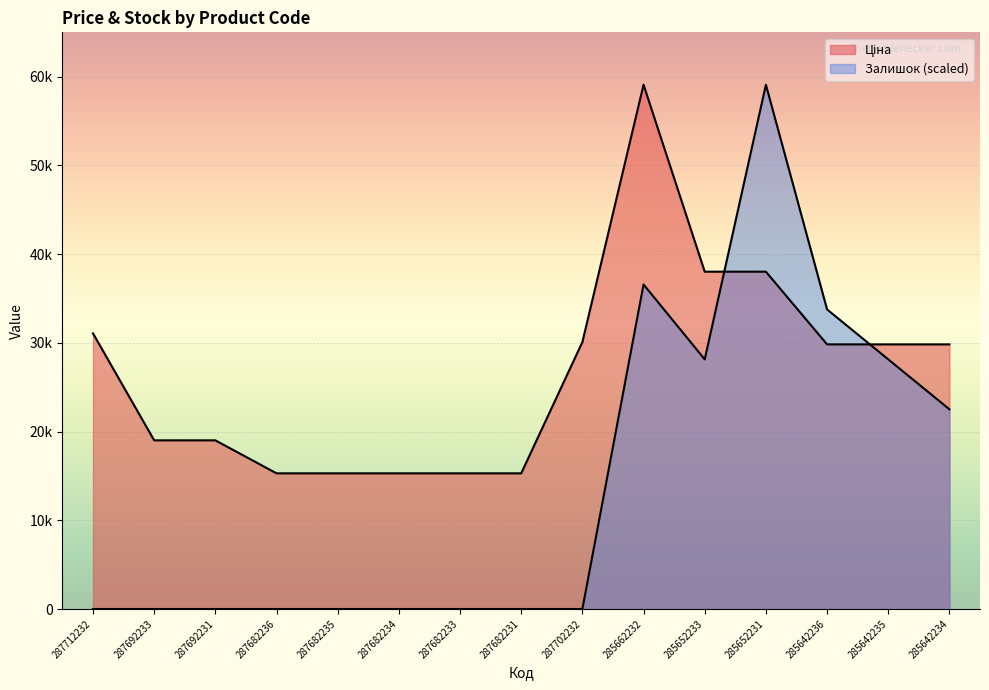

How many interior local valleys does the Залишок series have?

1